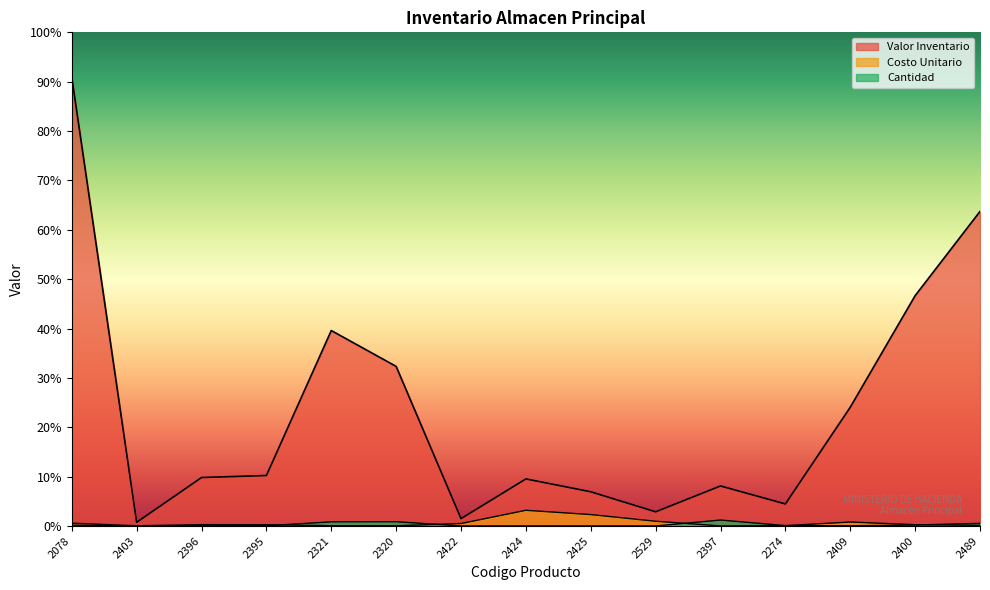

How many series are shown in this chart?

3